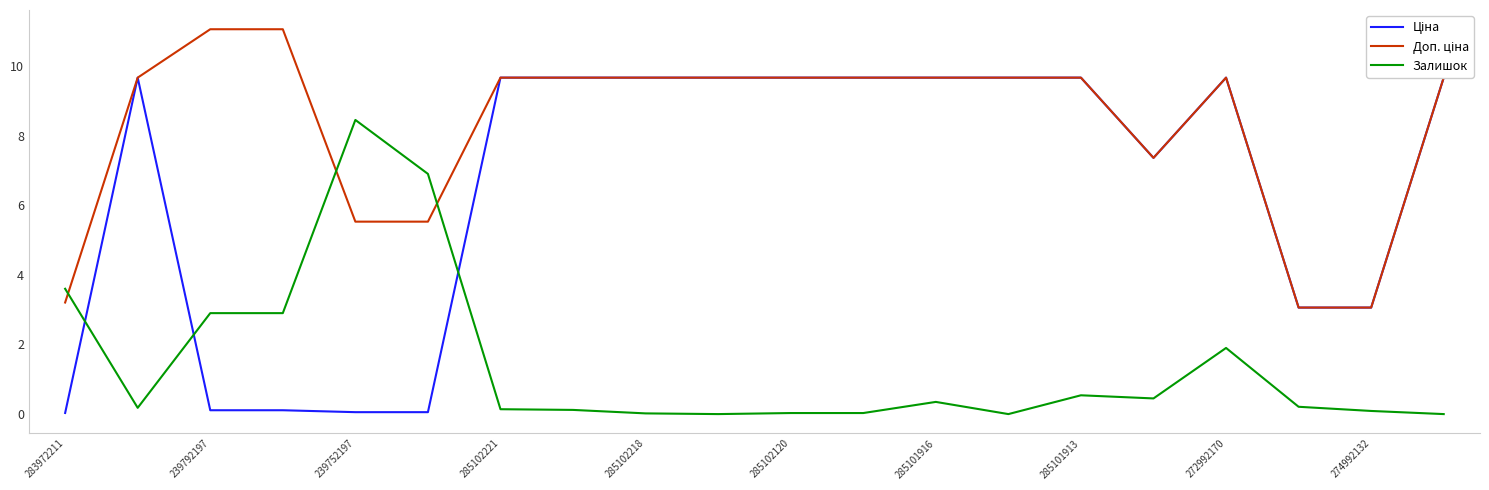

List the series in order of their overall mean, highest first.

Доп. ціна, Ціна, Залишок